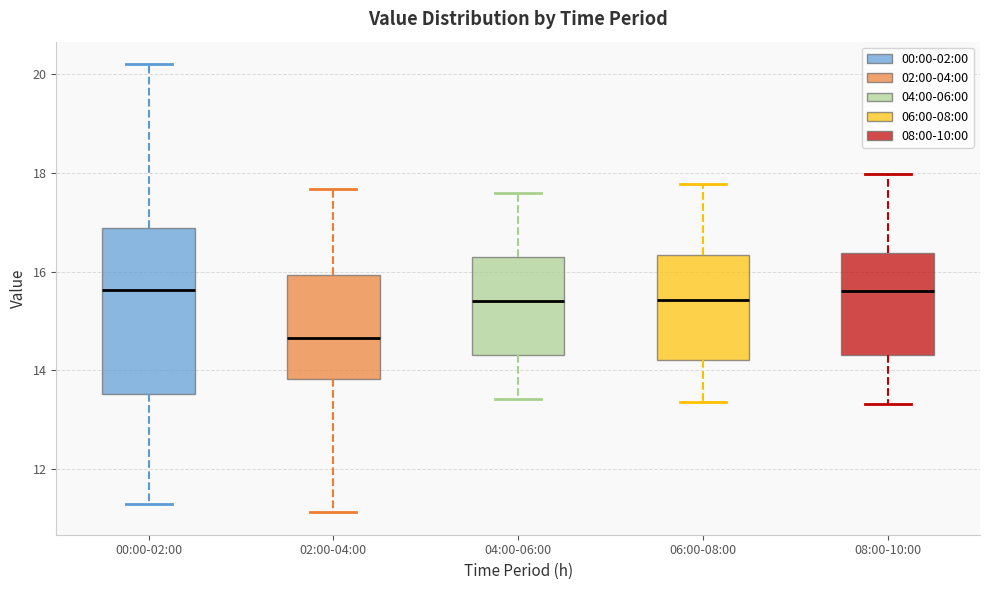

Reading left to right, transcribe this box plot: for each box, give where its median line is, the range the box spans, and where its two whiskers end, as read against the y-axis. The values are not printed on the chart, so give them approximately, as read against the axis.

00:00-02:00: median 15.6, box 13.6 to 16.8, whiskers 11.4 to 20.2
02:00-04:00: median 14.6, box 13.8 to 16.0, whiskers 11.2 to 17.6
04:00-06:00: median 15.4, box 14.4 to 16.2, whiskers 13.4 to 17.6
06:00-08:00: median 15.4, box 14.2 to 16.4, whiskers 13.4 to 17.8
08:00-10:00: median 15.6, box 14.4 to 16.4, whiskers 13.4 to 18.0